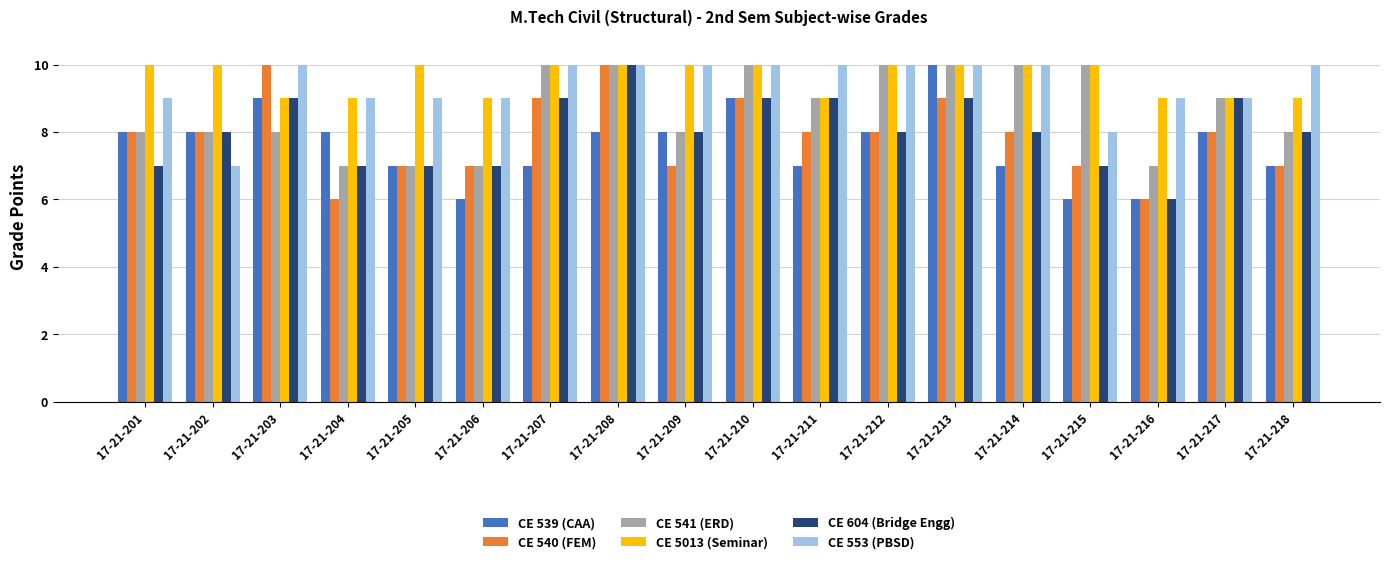

What is the minimum value shown in the chart?

6